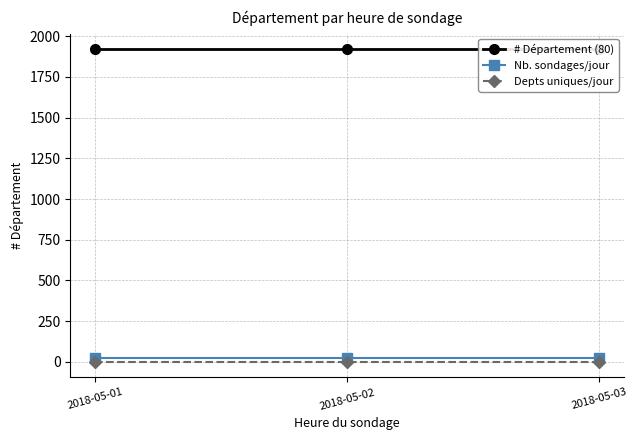

What is the value of the # Département (80) point at the 3rd from the left?

1920